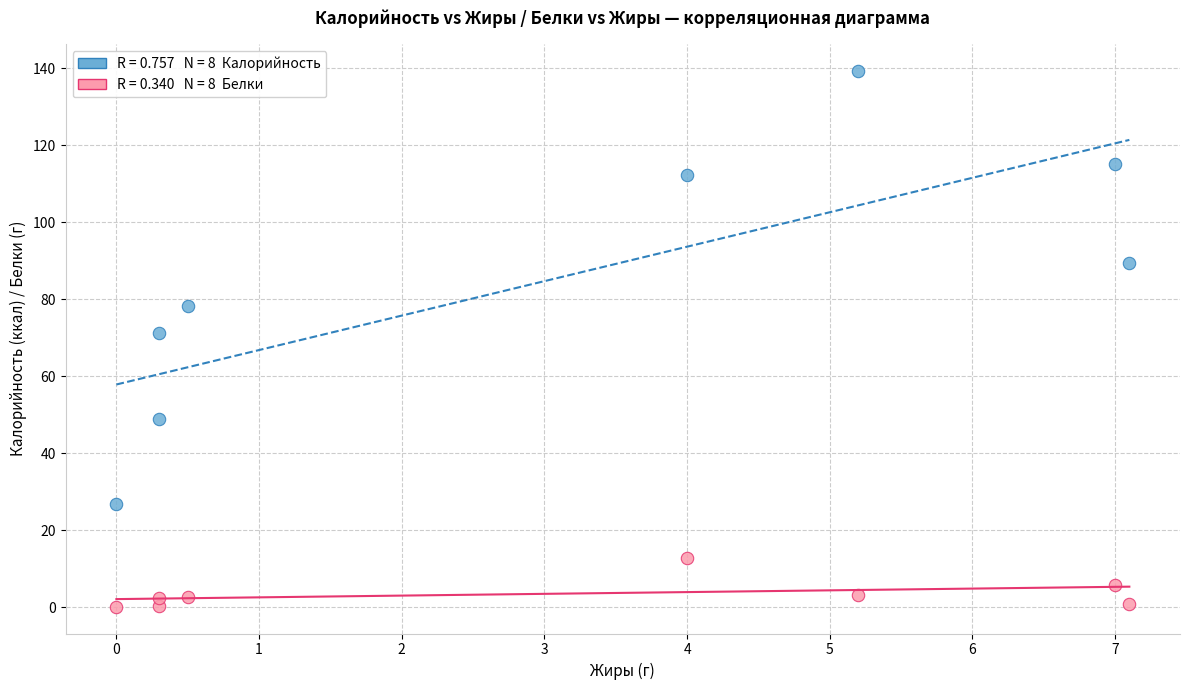

Across all series, what Y value is closest to 69?

71.2